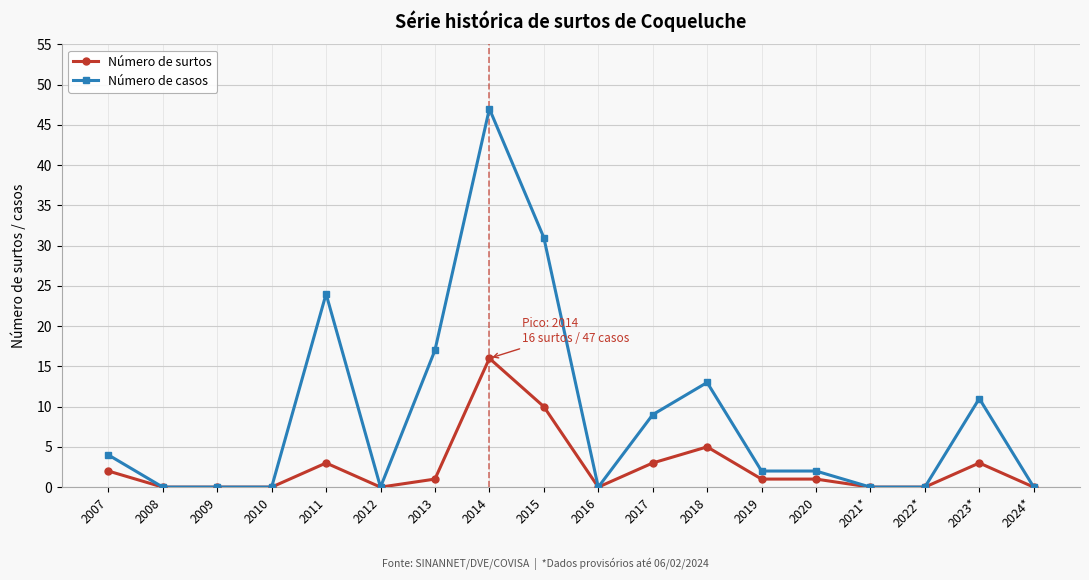

Reading left to right, what are all the values shown in this chart?

Número de surtos: 2007=2	2008=0	2009=0	2010=0	2011=3	2012=0	2013=1	2014=16	2015=10	2016=0	2017=3	2018=5	2019=1	2020=1	2021*=0	2022*=0	2023*=3	2024*=0
Número de casos: 2007=4	2008=0	2009=0	2010=0	2011=24	2012=0	2013=17	2014=47	2015=31	2016=0	2017=9	2018=13	2019=2	2020=2	2021*=0	2022*=0	2023*=11	2024*=0